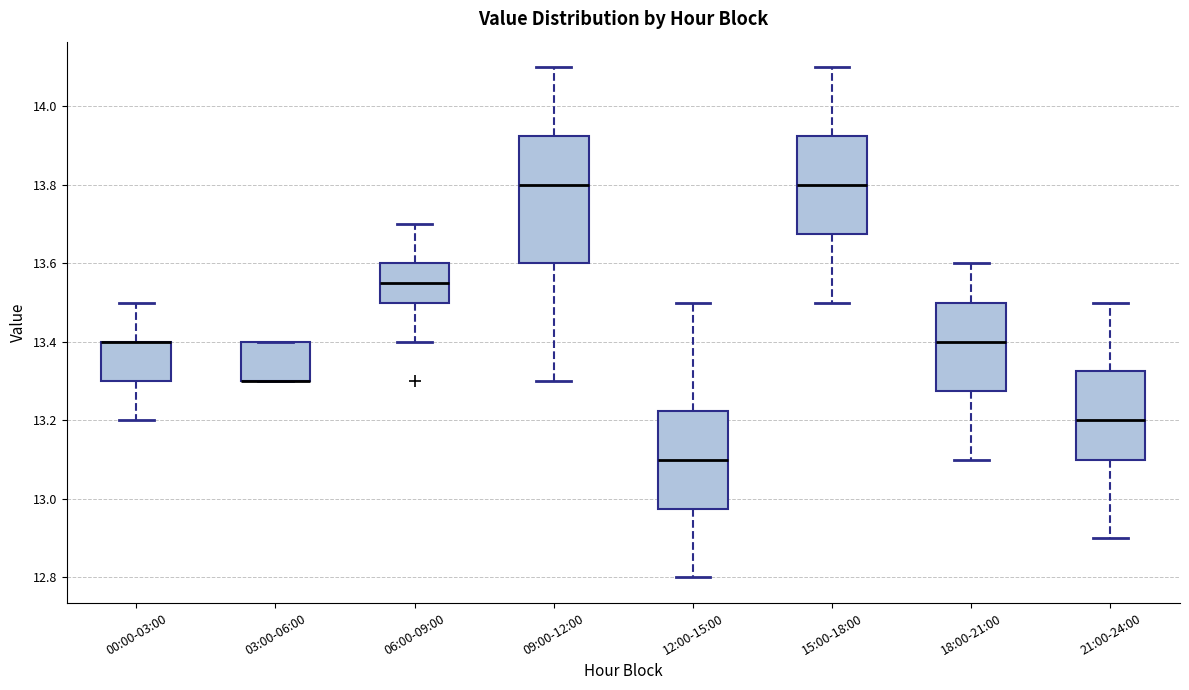

Where is the lower edge of the box for 03:00-06:00 on the y-axis? The values are not printed on the chart, so give them approximately, as read against the axis.

13.30